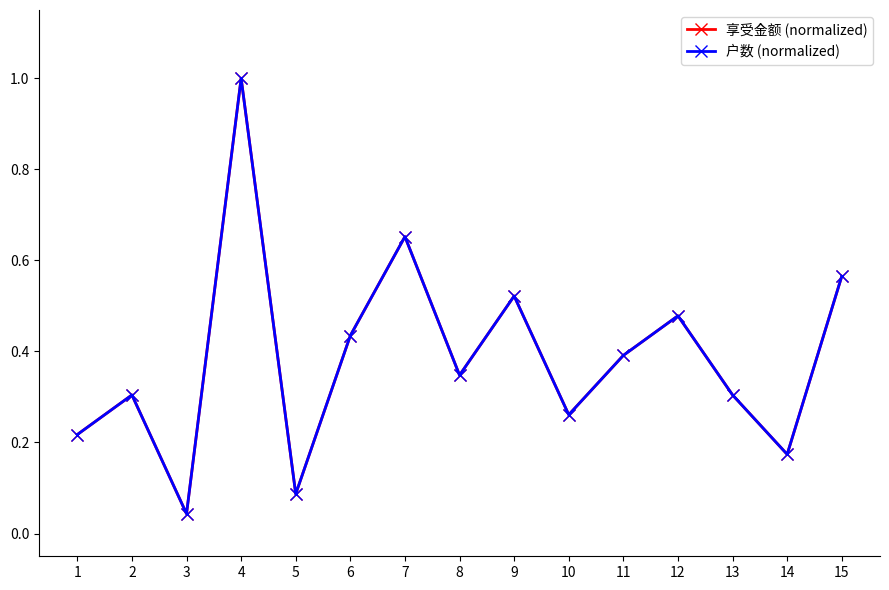

Does the chart have visible grid lines?

No